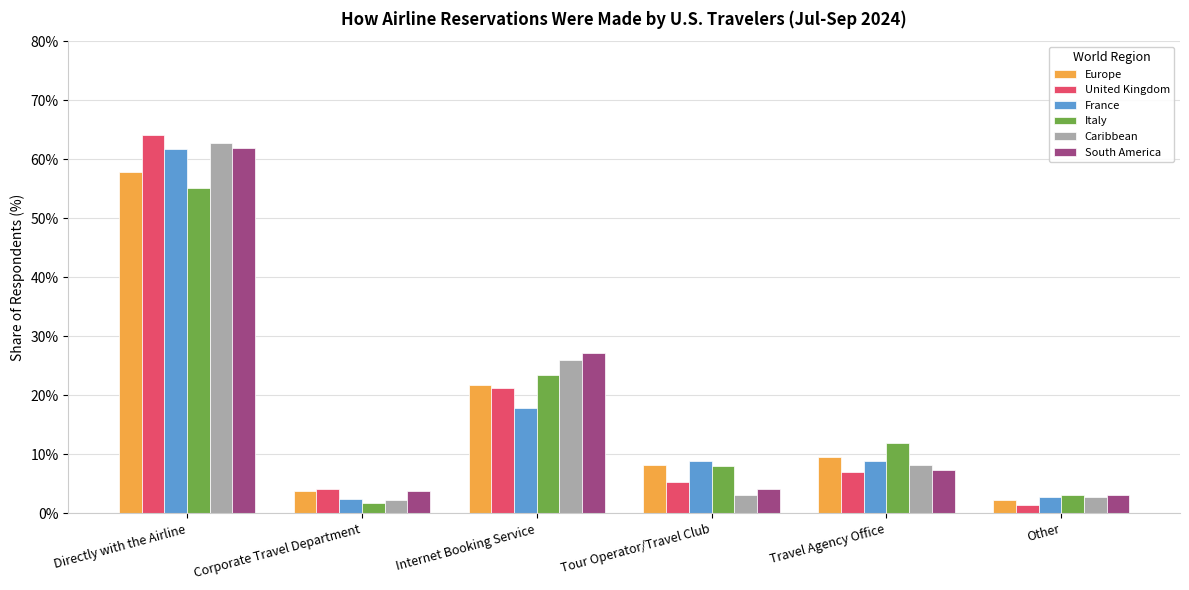

What is the difference between the South America values at Corporate Travel Department and Other?

0.6